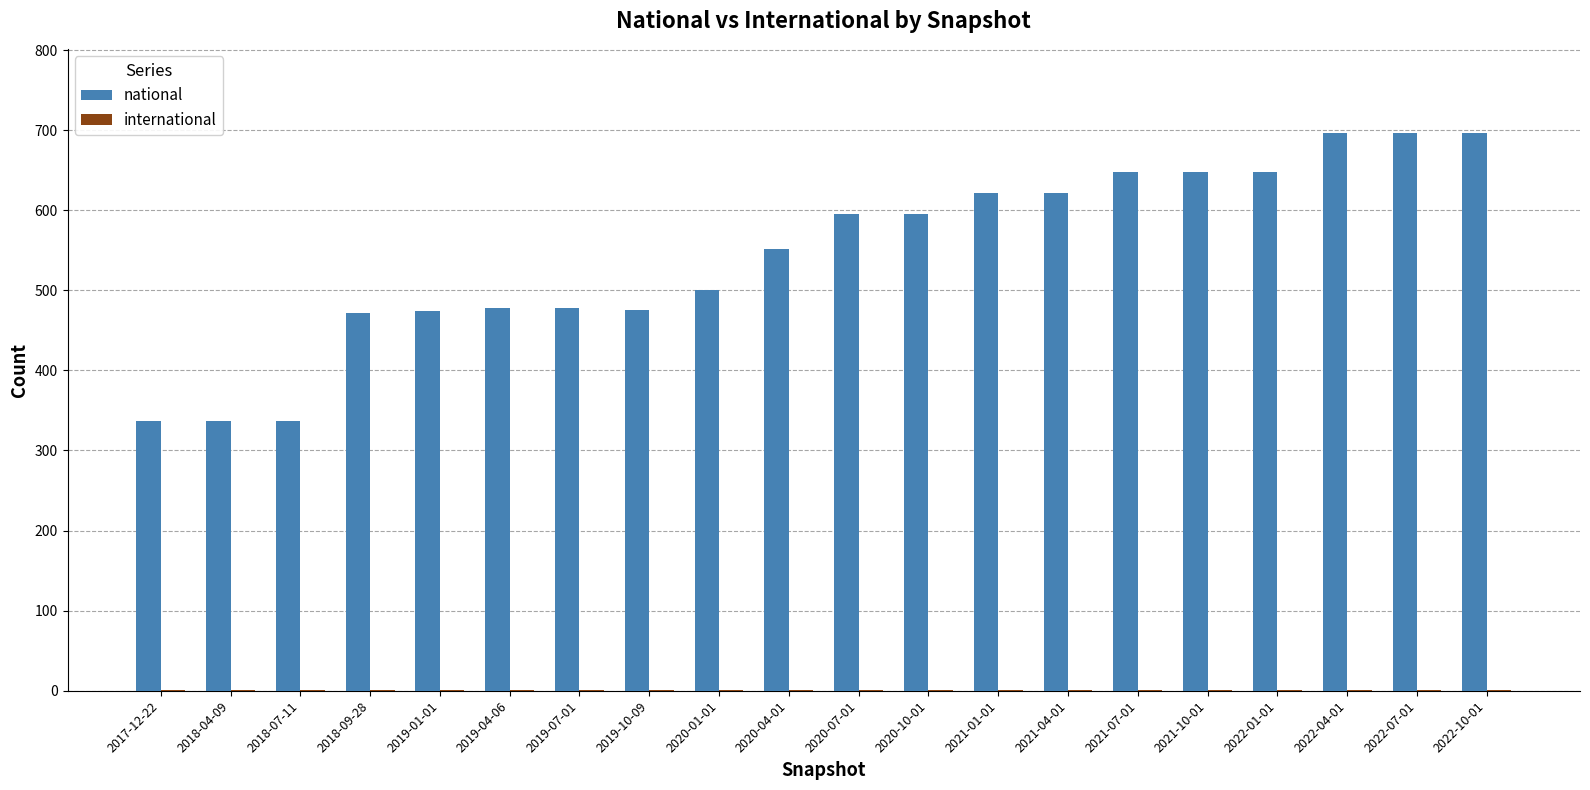

Does the chart contain stacked bars?

No